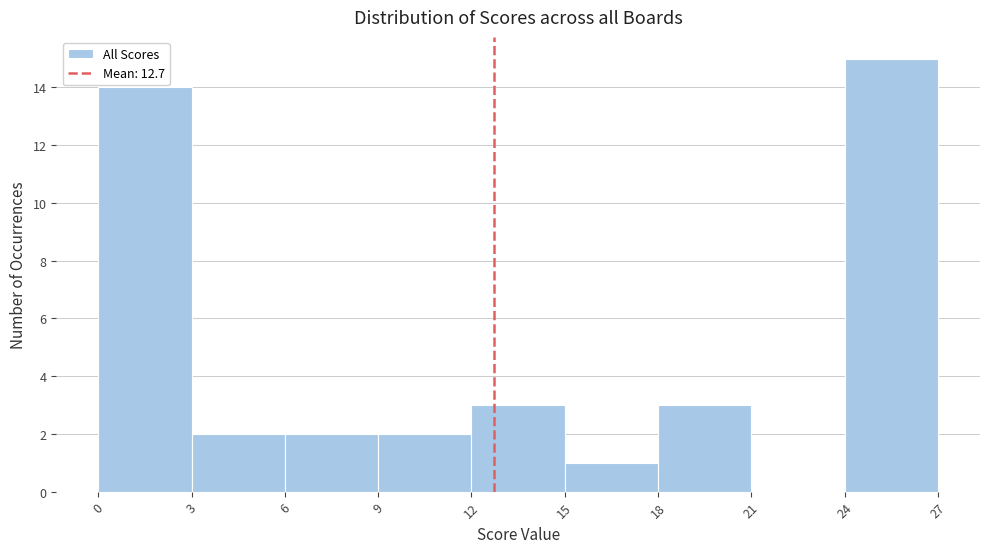

Reading left to right, list every bar in this chart as the range it spans on the x-axis followed by its height. The values are not printed on the chart, so give them approximately, as read against the axis.

0 to 3: 14
3 to 6: 2
6 to 9: 2
9 to 12: 2
12 to 15: 3
15 to 18: 1
18 to 21: 3
21 to 24: 0
24 to 27: 15